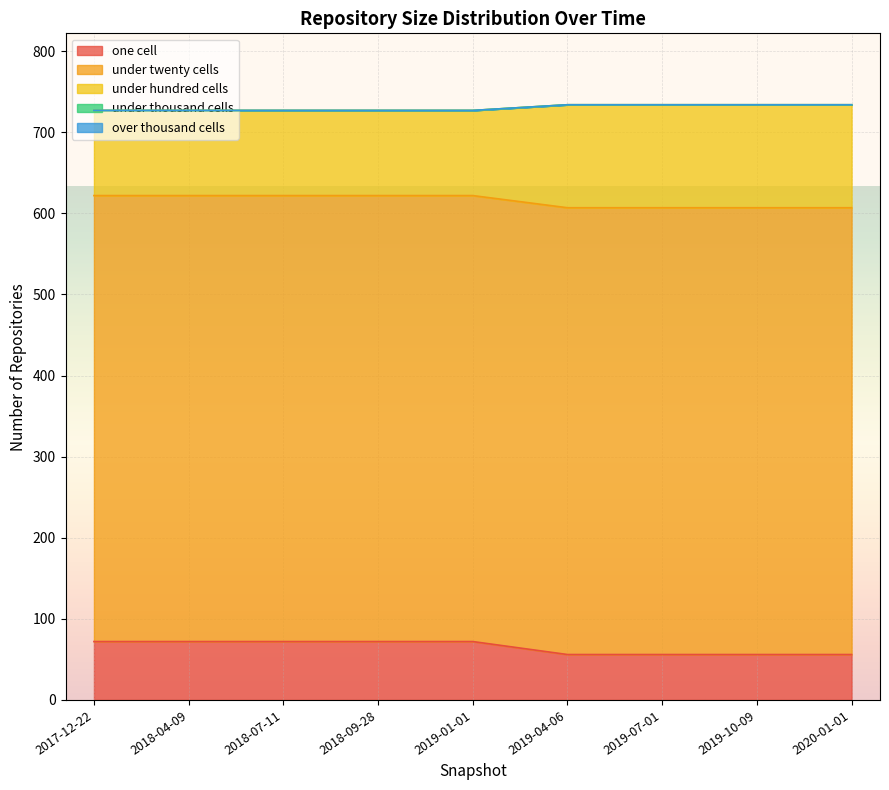

What is the greatest value displayed?

734